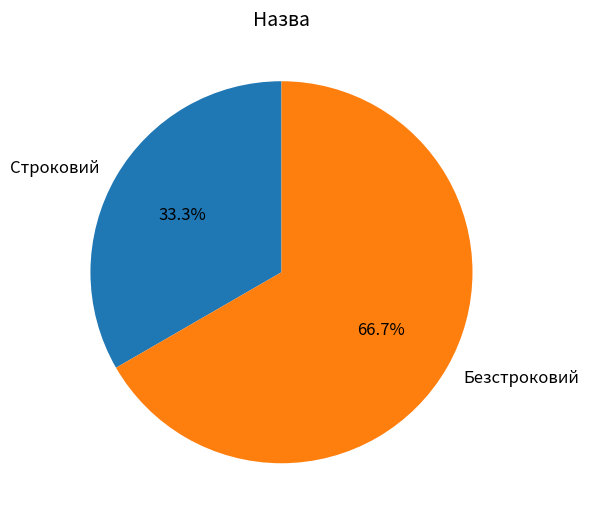

Which slice is the smallest?

Строковий